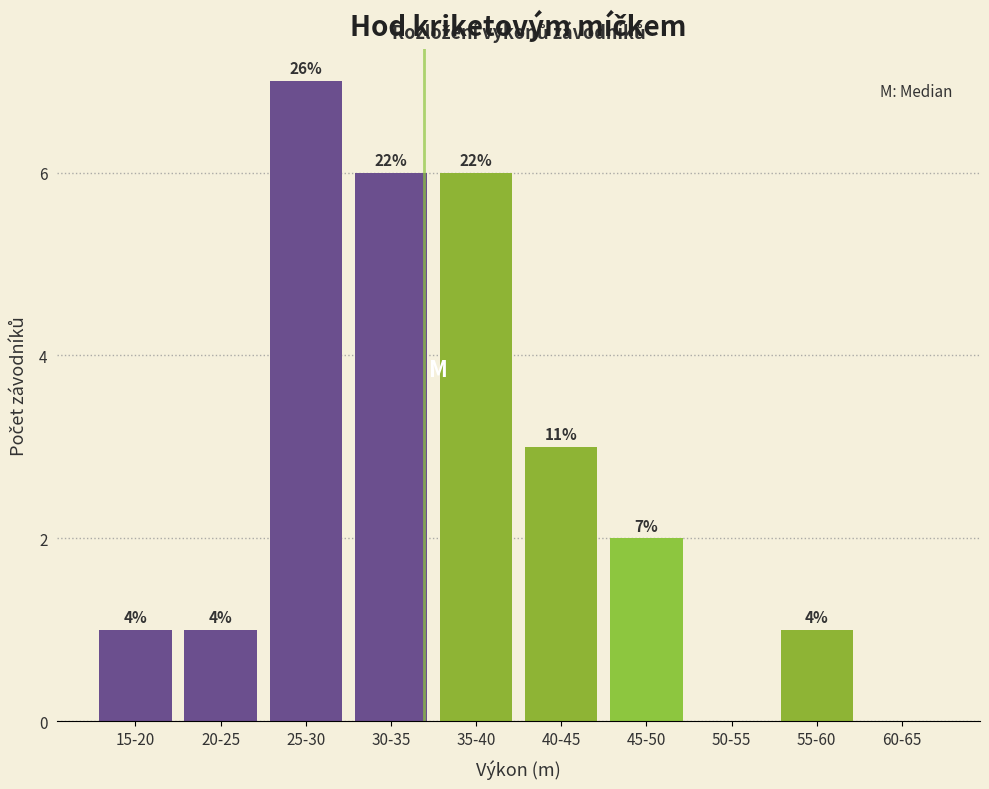

Are the bars horizontal?

No